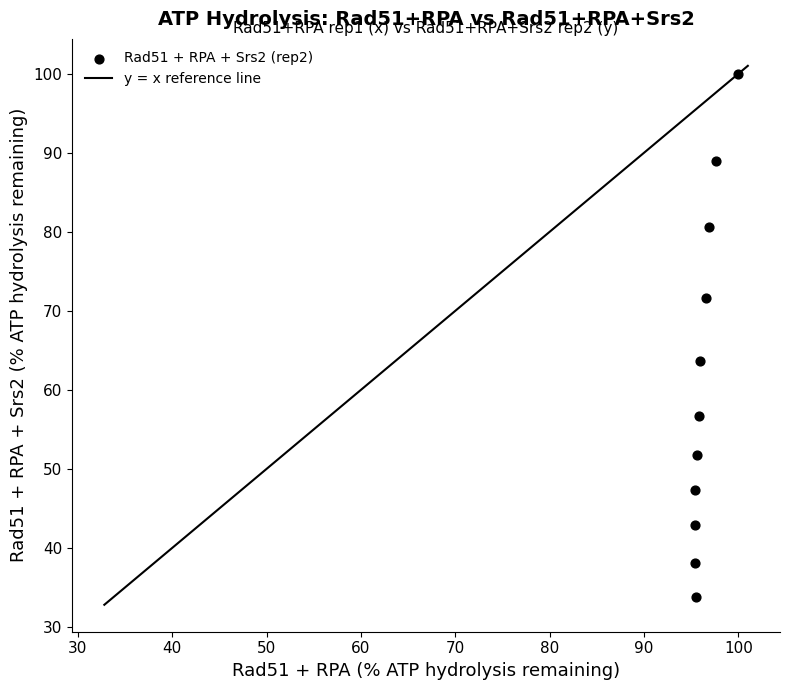

What Y value in the scatter plot is closest to 66?

63.6